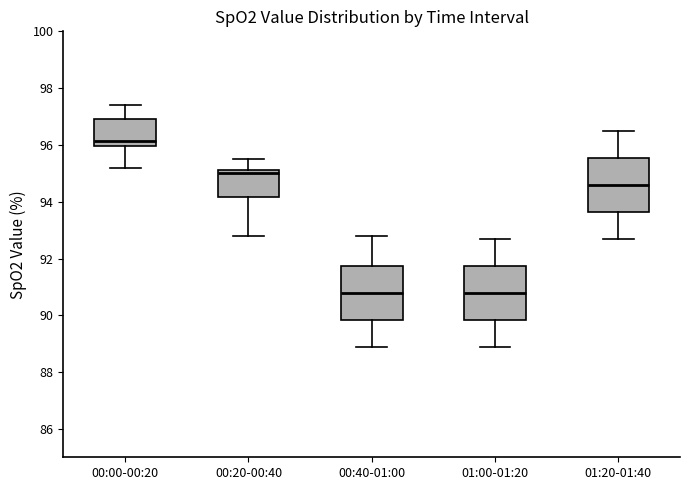

Reading left to right, read every box against the y-axis: the position of its median line, the range the box covers, and the ends of its whiskers. The values are not printed on the chart, so give them approximately, as read against the axis.

00:00-00:20: median 96.2, box 96.0 to 97.0, whiskers 95.2 to 97.4
00:20-00:40: median 95.0, box 94.2 to 95.2, whiskers 92.8 to 95.6
00:40-01:00: median 90.8, box 89.8 to 91.8, whiskers 89.0 to 92.8
01:00-01:20: median 90.8, box 89.8 to 91.8, whiskers 89.0 to 92.8
01:20-01:40: median 94.6, box 93.6 to 95.6, whiskers 92.8 to 96.6